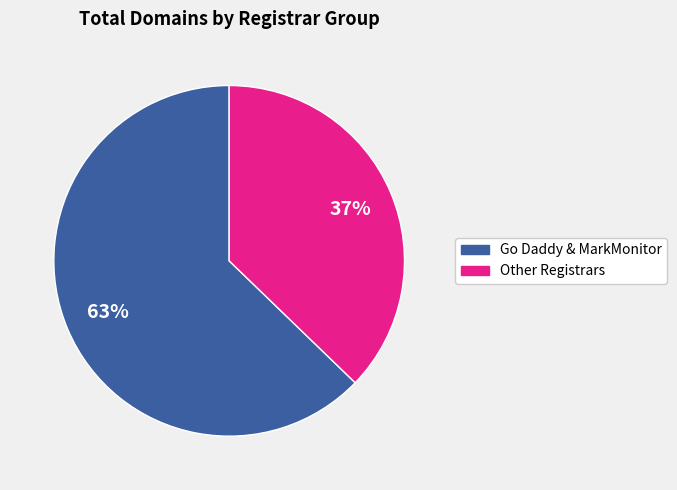

To the nearest percent, what is the average slice percentage?

50%